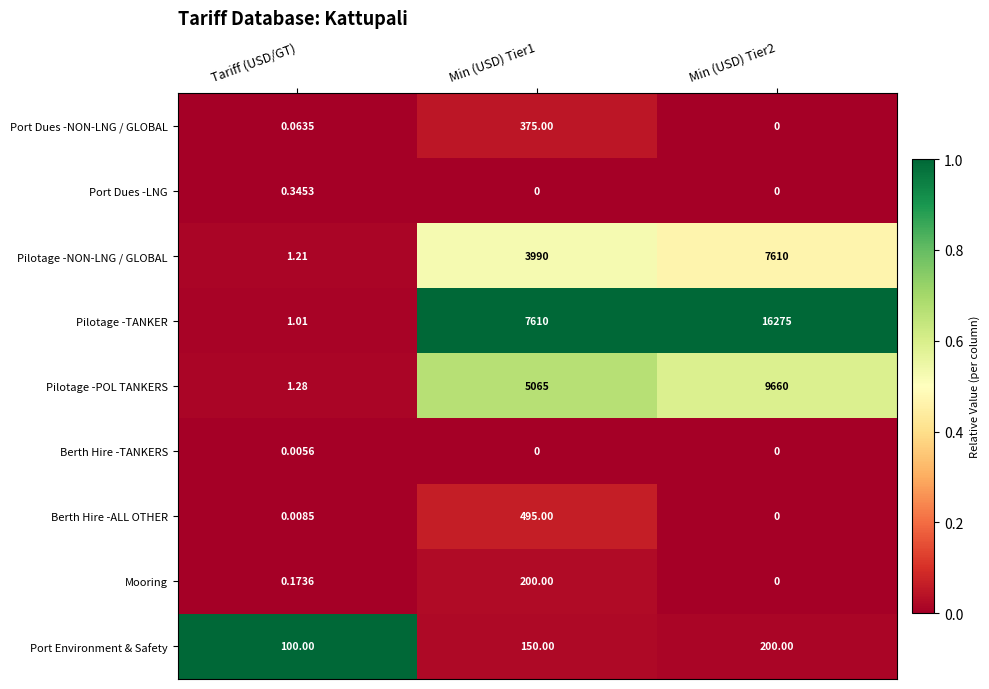

Which series has the widest spread of values?

Pilotage -TANKER